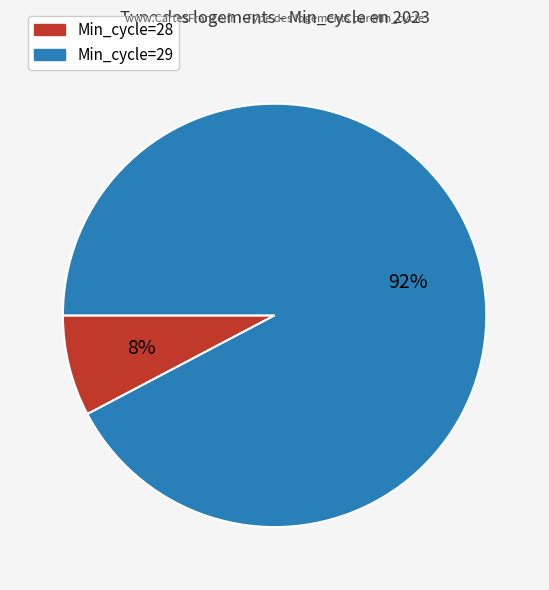

To the nearest percent, what is the average slice percentage?

50%